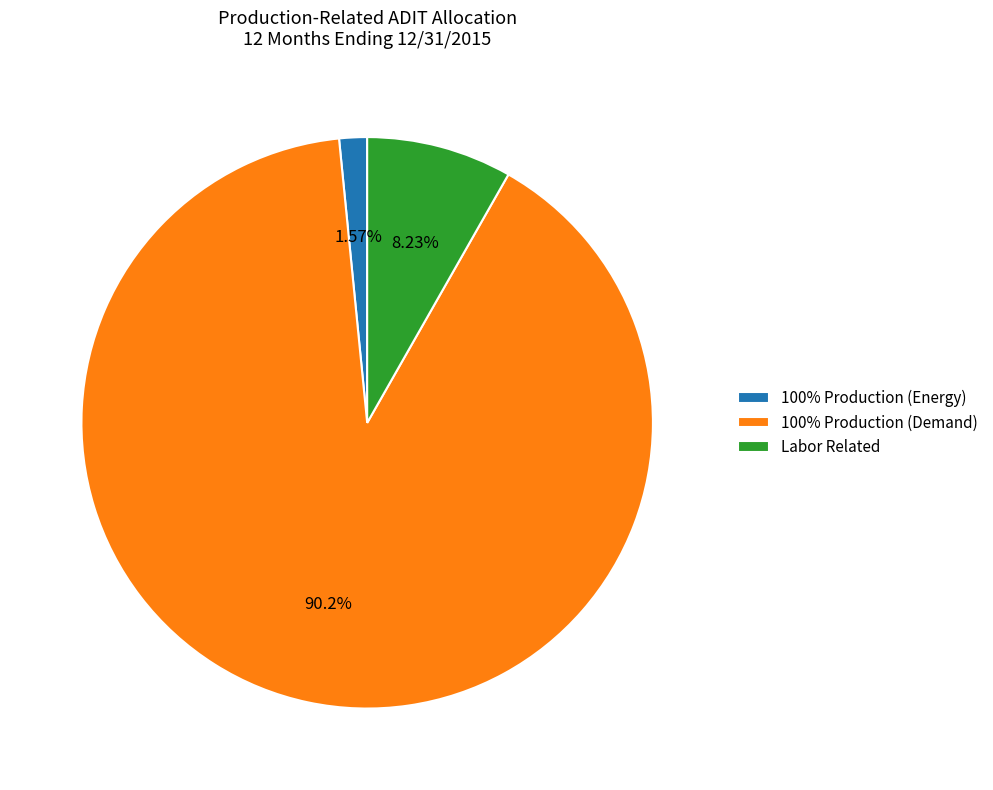

To the nearest percent, what portion does Labor Related represent?

8%